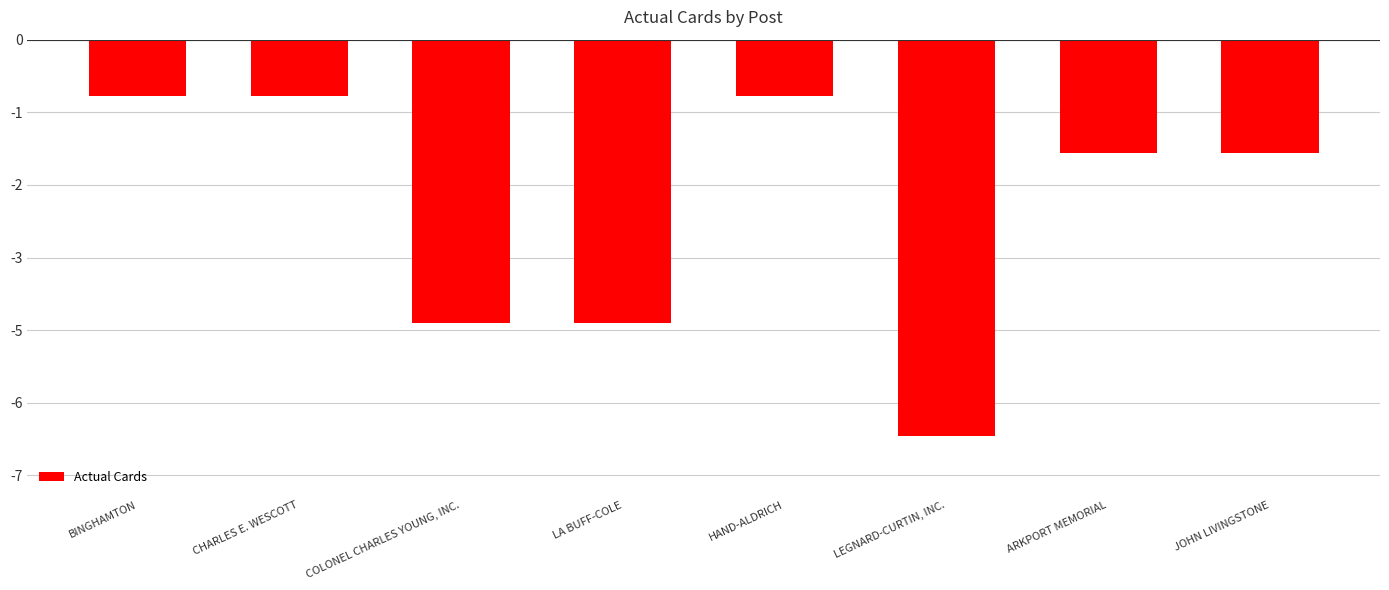

Are the bars horizontal?

No